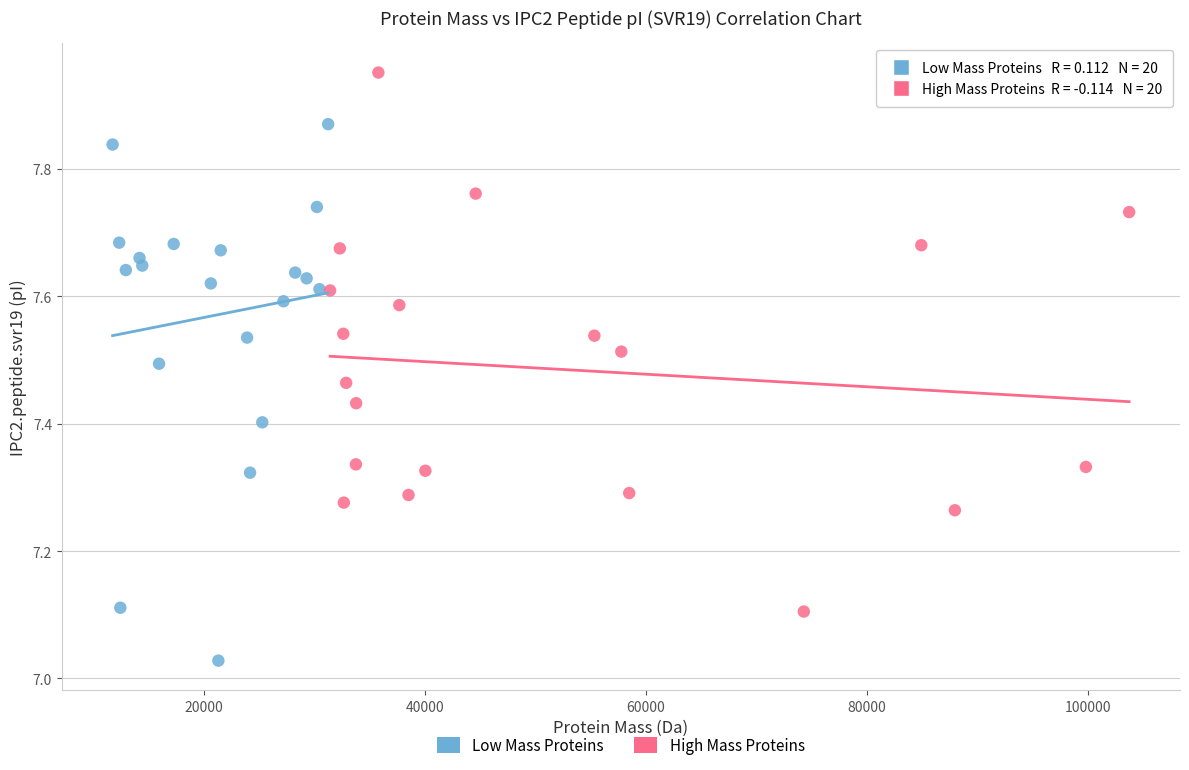

Which series contains the highest Y value?

High Mass Proteins